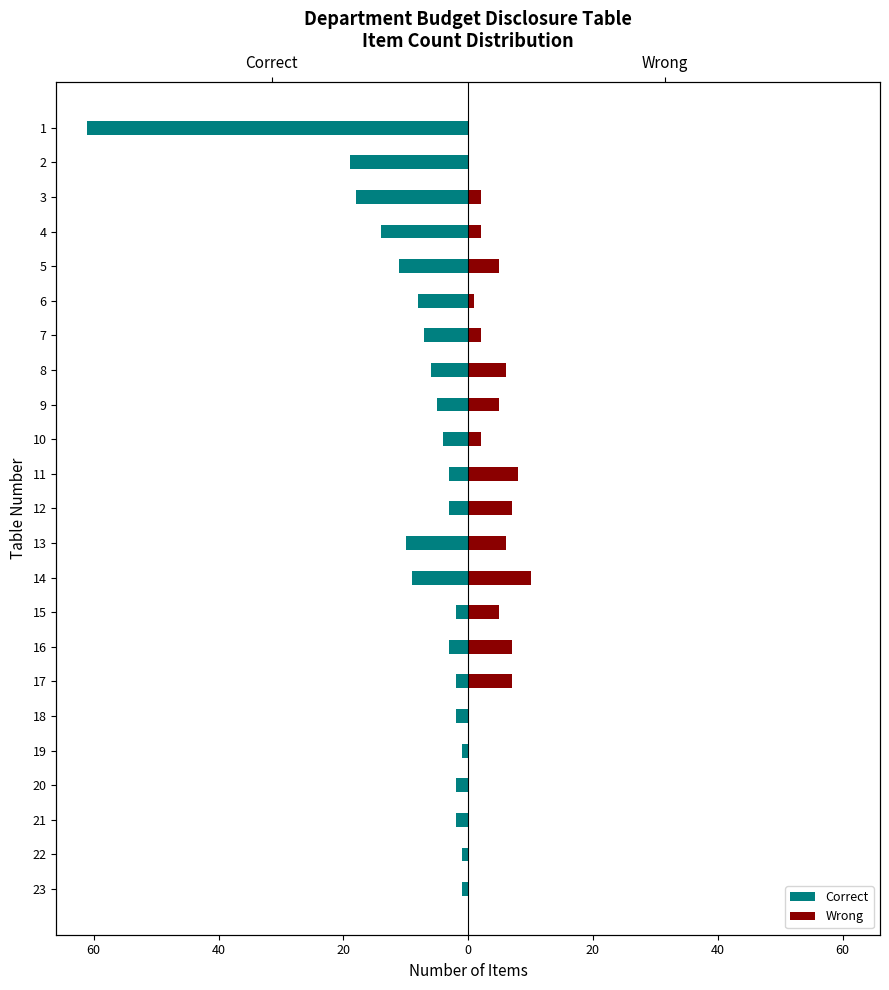

At how many categories does at least one series exceed -14?

23